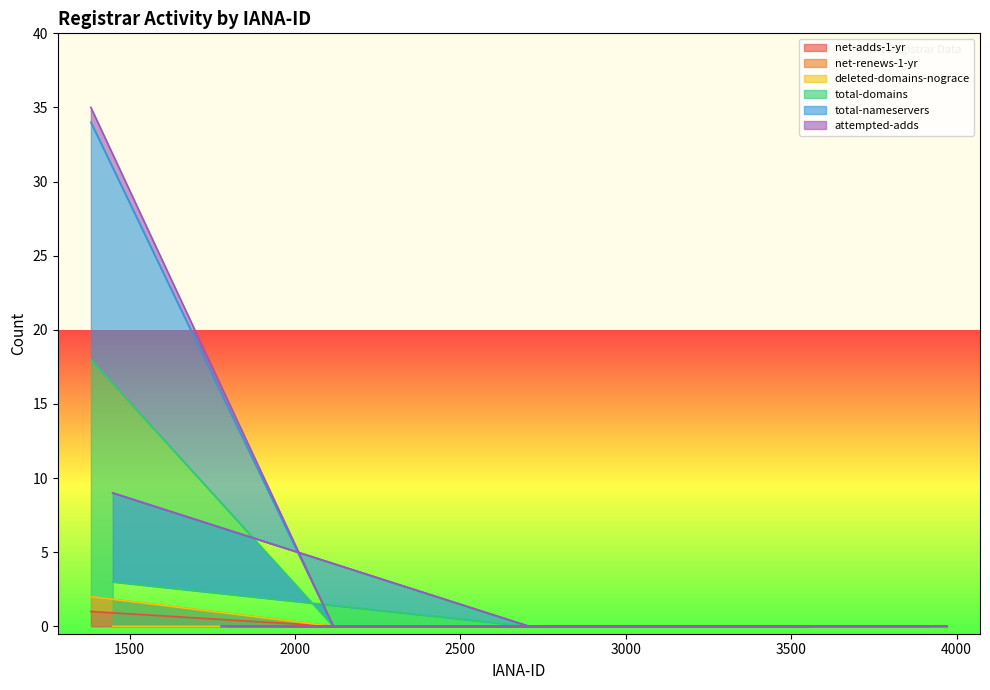

Which has a higher value, 3443 or 2708?

3443